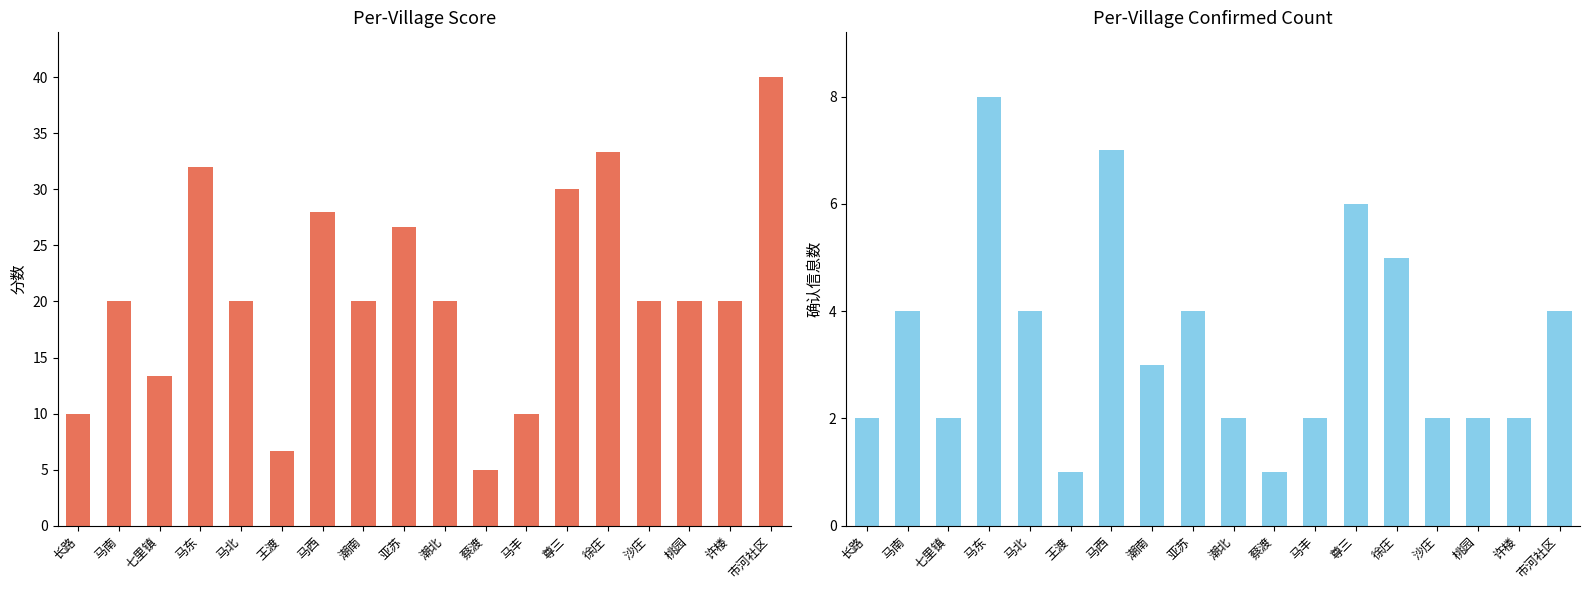

Which has a higher value, 潮北 or 马丰?

潮北